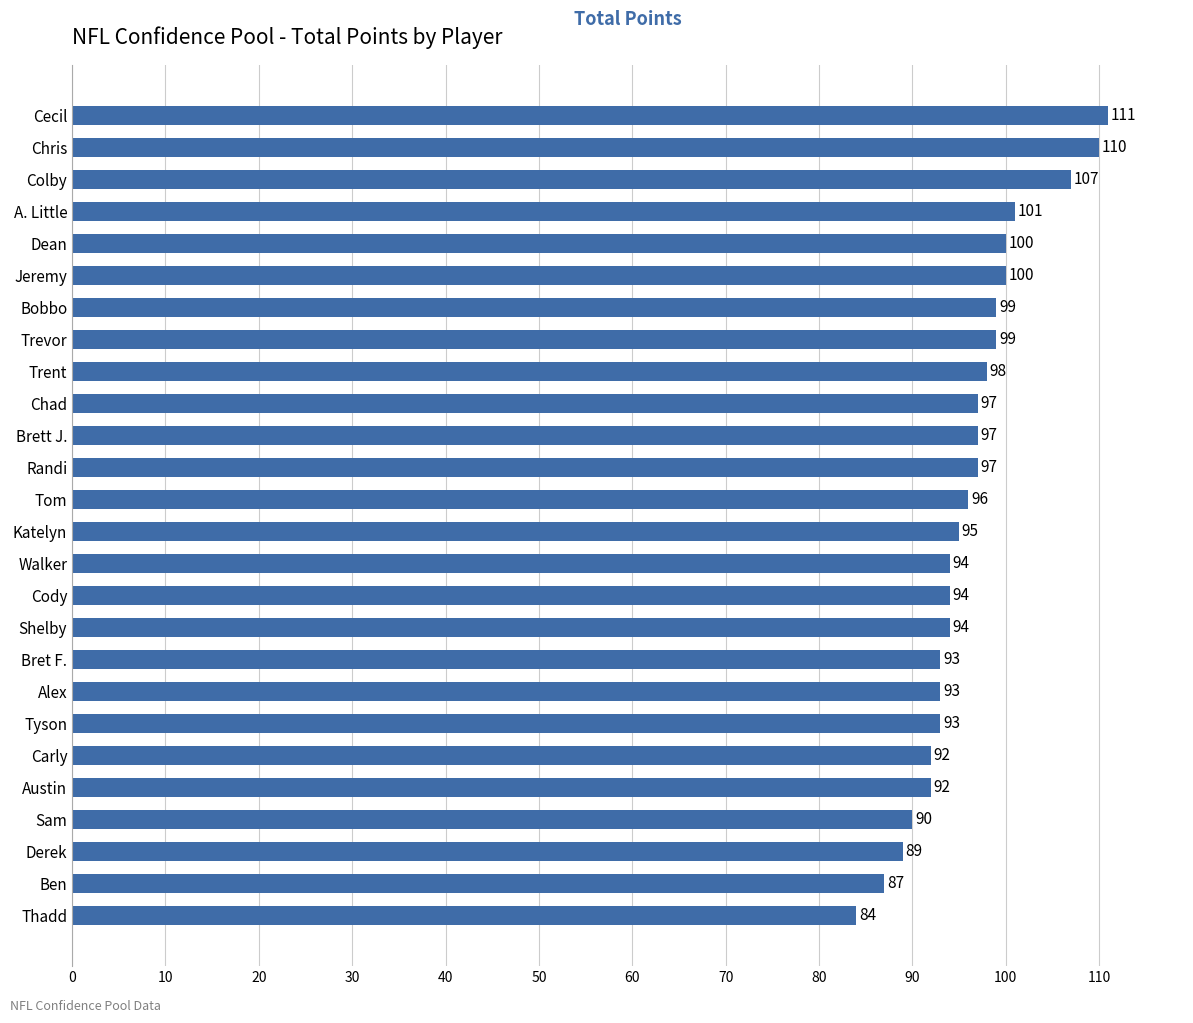

What is the minimum value shown in the chart?

84